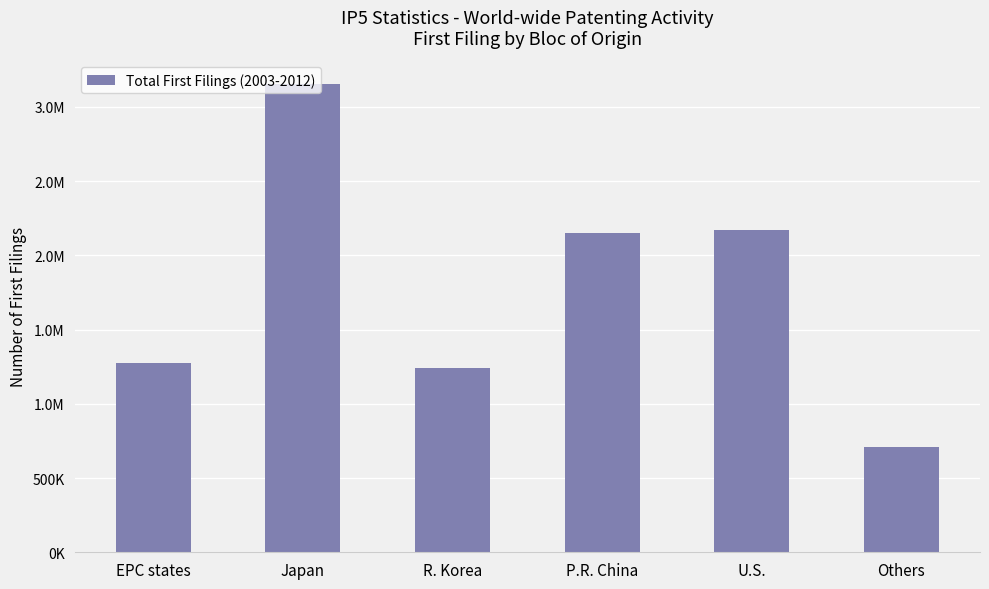

What position from the left is Japan?

2